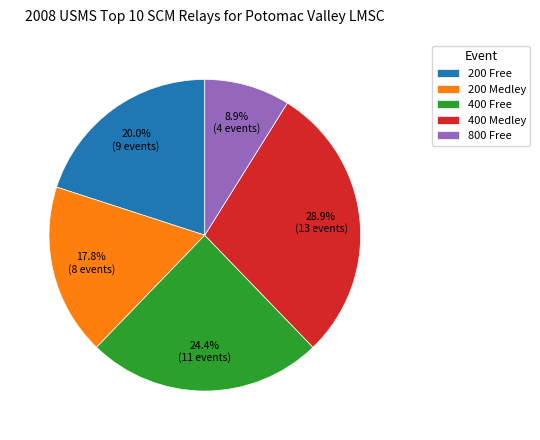

What portion of the pie excludes 800 Free?

91.1%